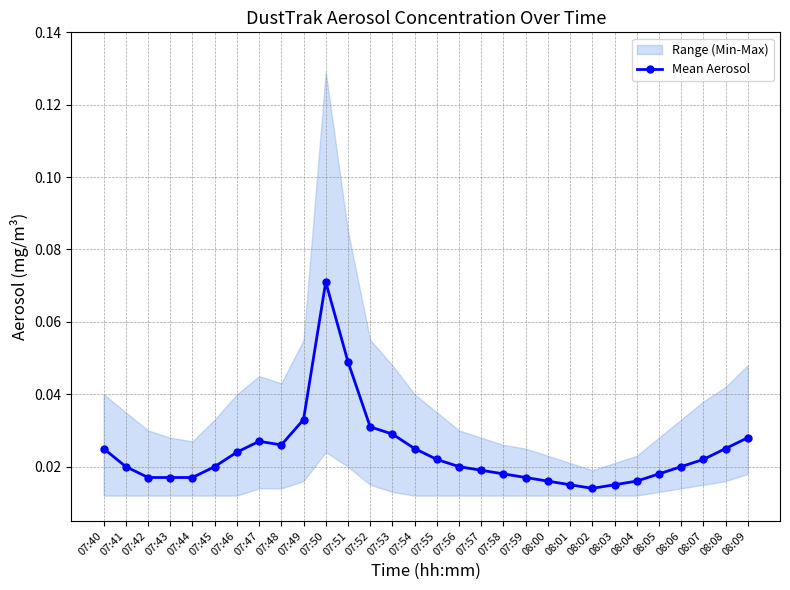

What is the label of the 29th point from the right?

07:41